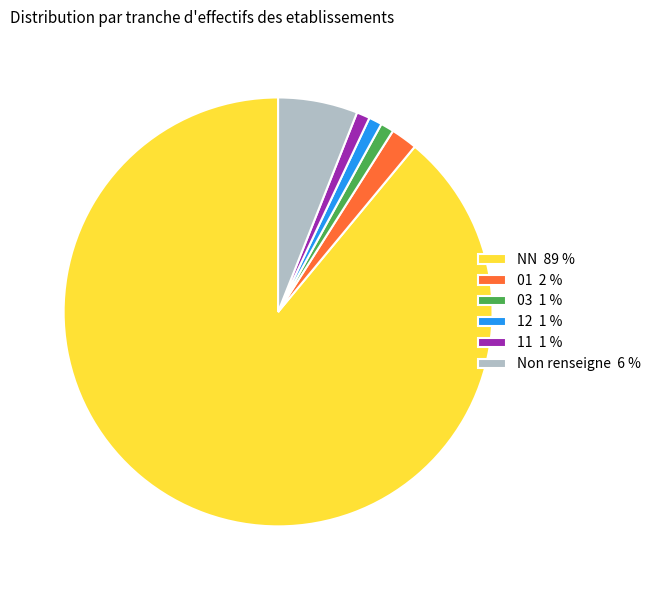

What is the largest slice in the pie chart?

NN 89 %